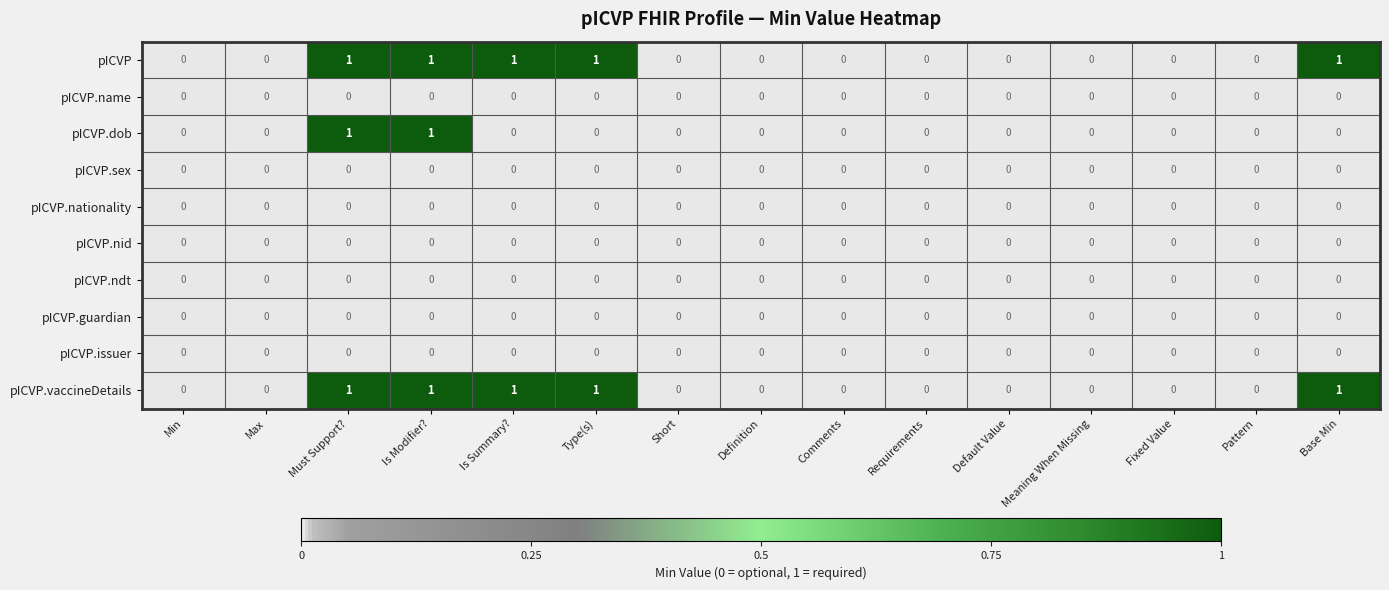

Is it true that pICVP.nationality equals 0 at Is Modifier??

True